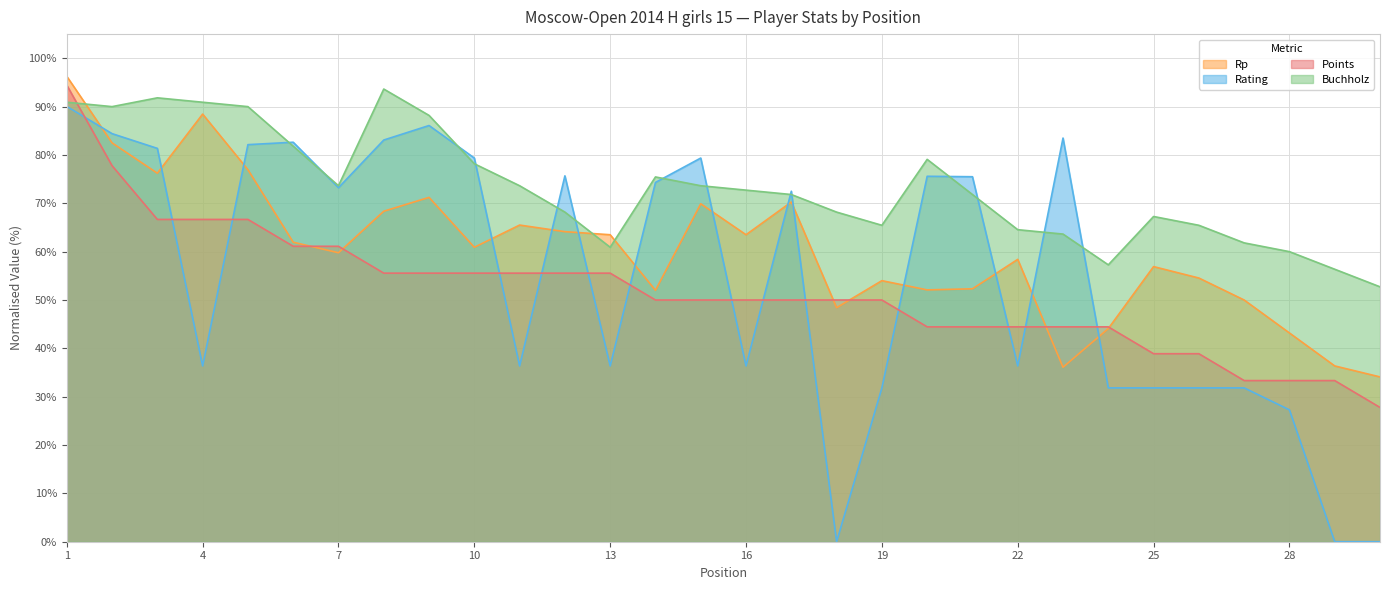

At how many categories does at least one series exceed 62?

25